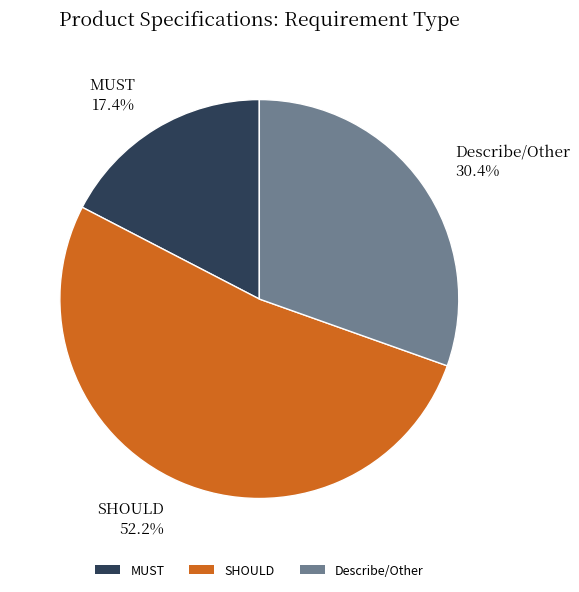

How many slices are in this pie chart?

3